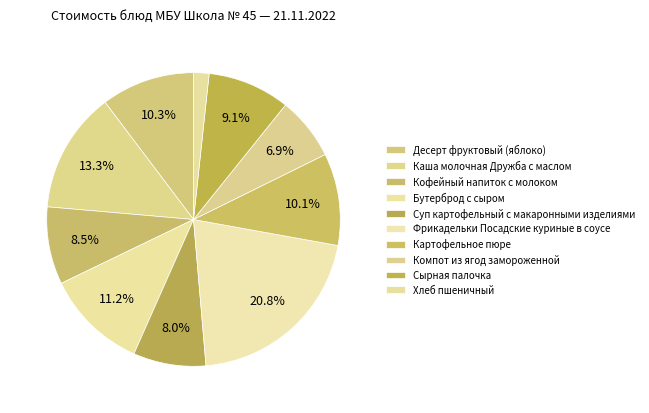

What is the change in value from Картофельное пюре to Компот из ягод замороженной?

-6.0